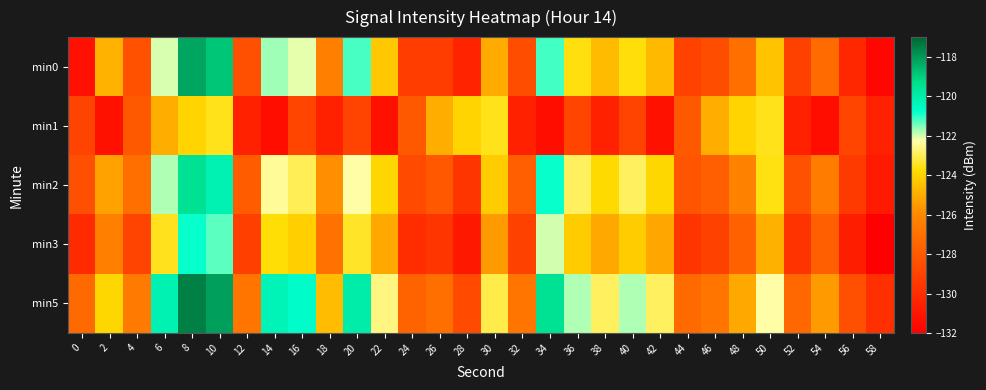

Between 48 and 56, which series saw the biggest shift?

min1